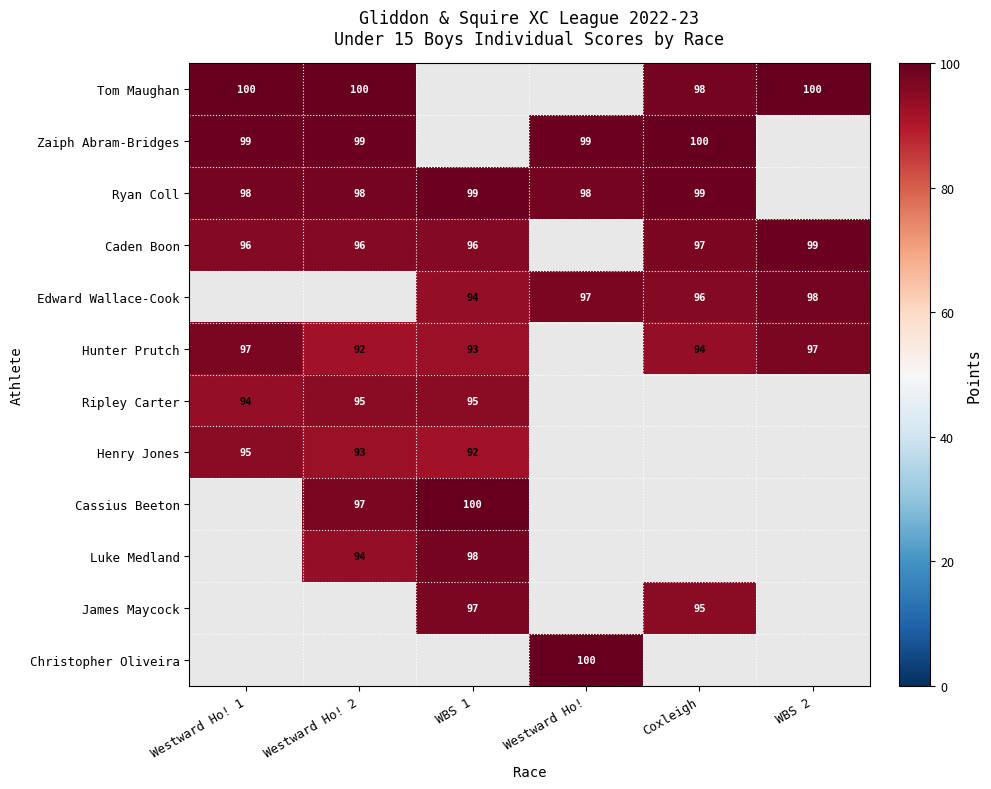

The value of Hunter Prutch at WBS 2 is 97. True or false?

True